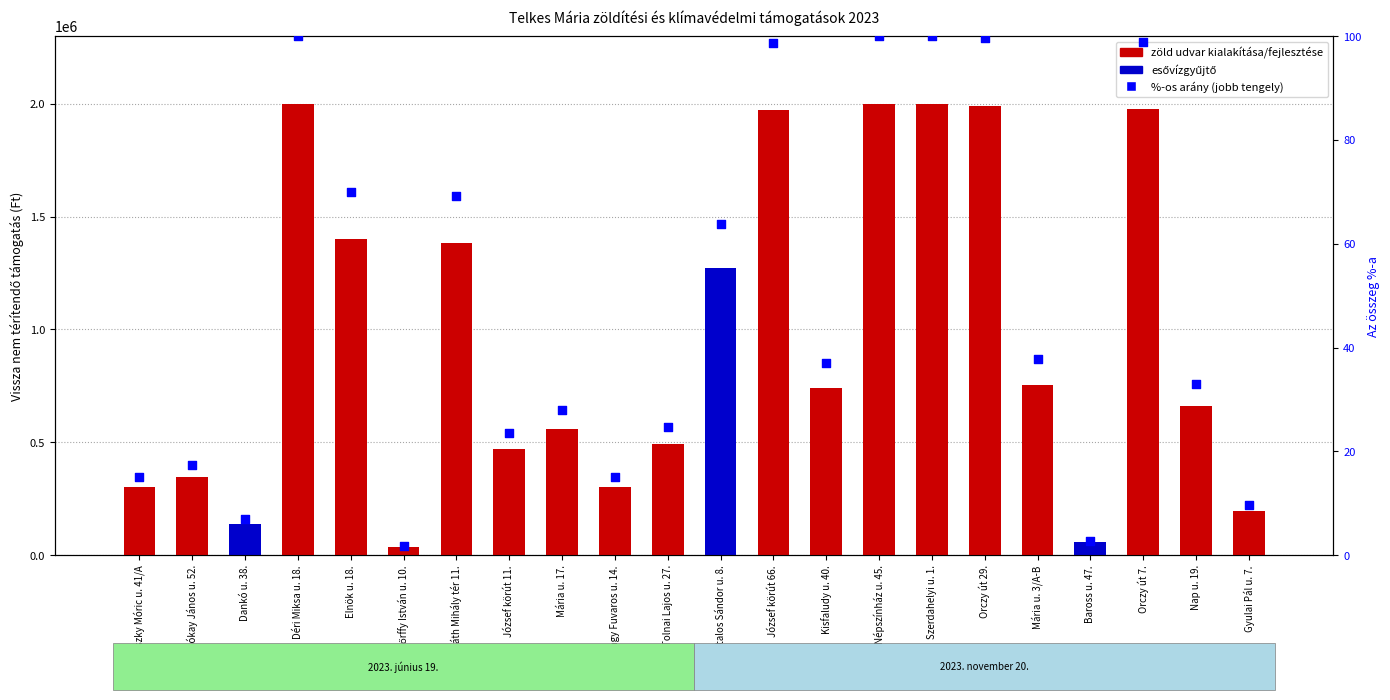

At how many categories does at least one series exceed 1716970?

6